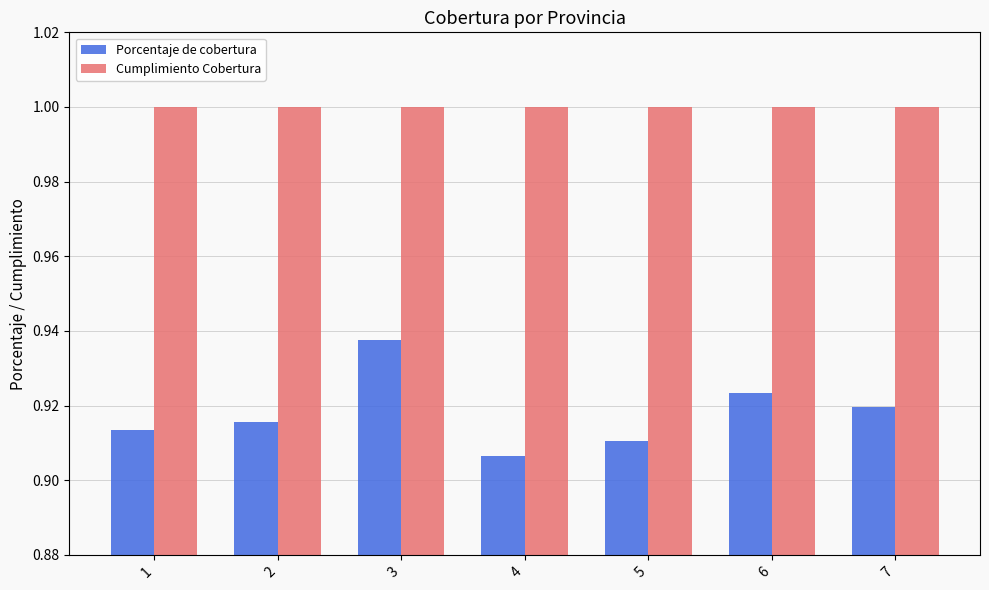

At which label is Porcentaje de cobertura closest to 0?

4